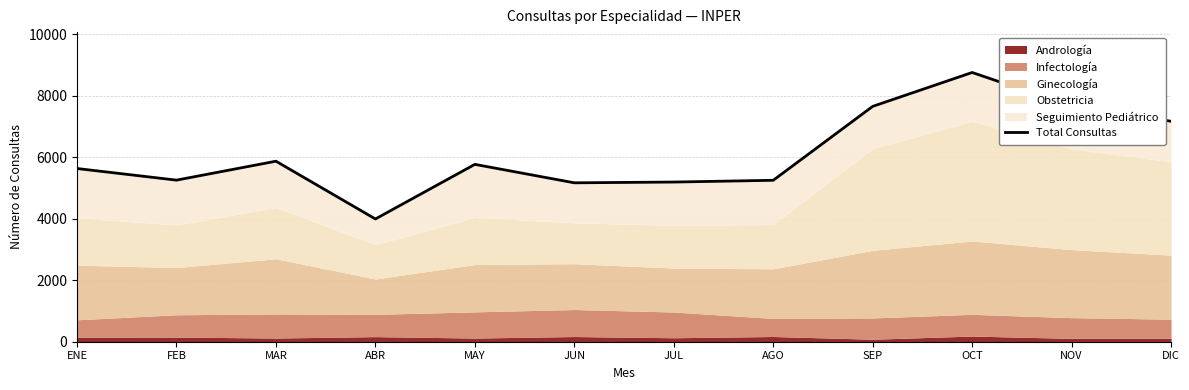

Rank the categories by value from lowest to highest.

ABR, JUN, JUL, AGO, FEB, ENE, MAY, MAR, DIC, SEP, NOV, OCT